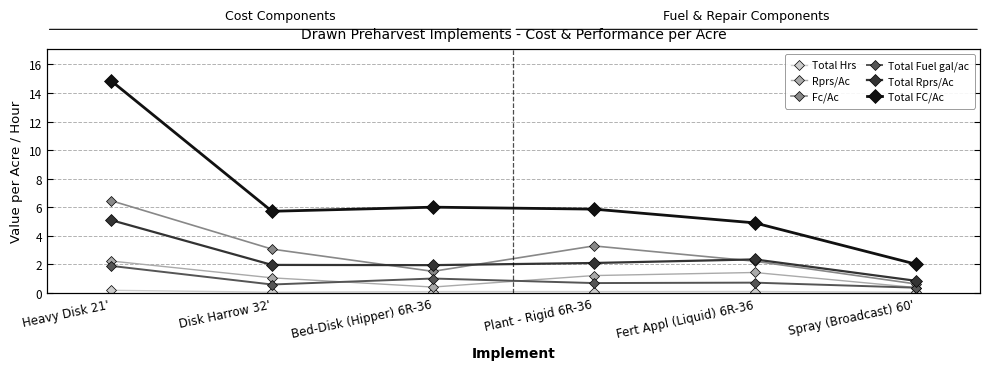

Where is Total FC/Ac nearest to the value 8?

Bed-Disk (Hipper) 6R-36